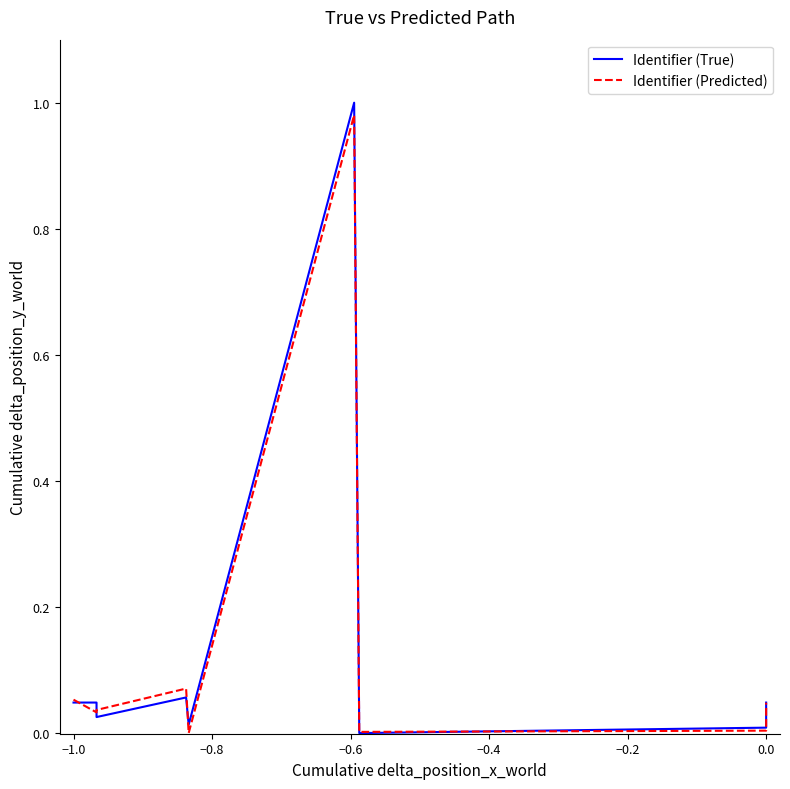

The value of Identifier (Predicted) at −0.4 is 0.0. True or false?

True